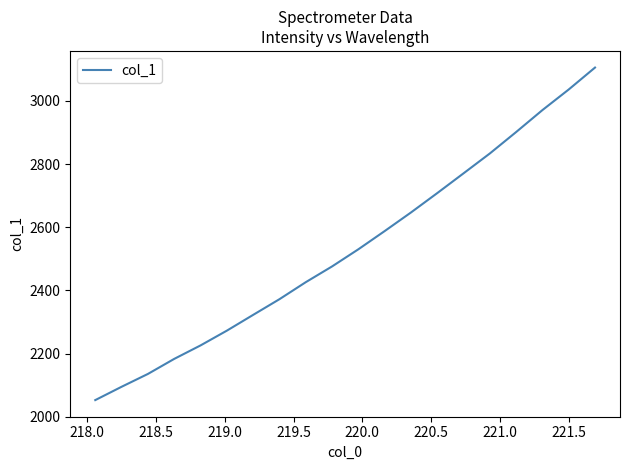

How many categories are shown in the chart?

20